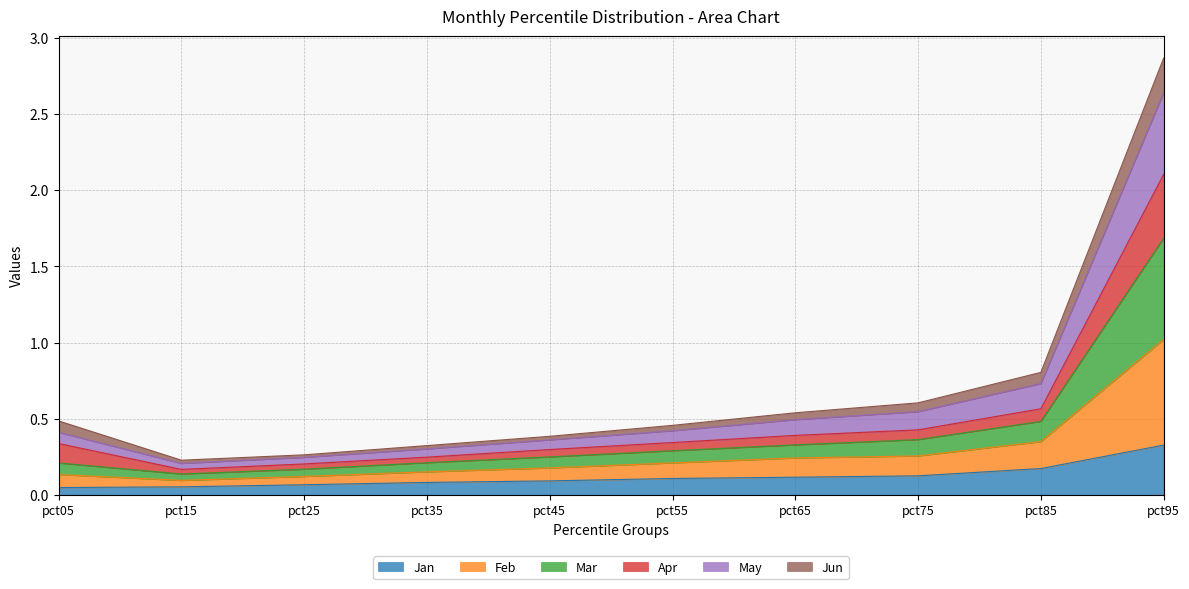

At which category is the sum across all series the highest?

pct95